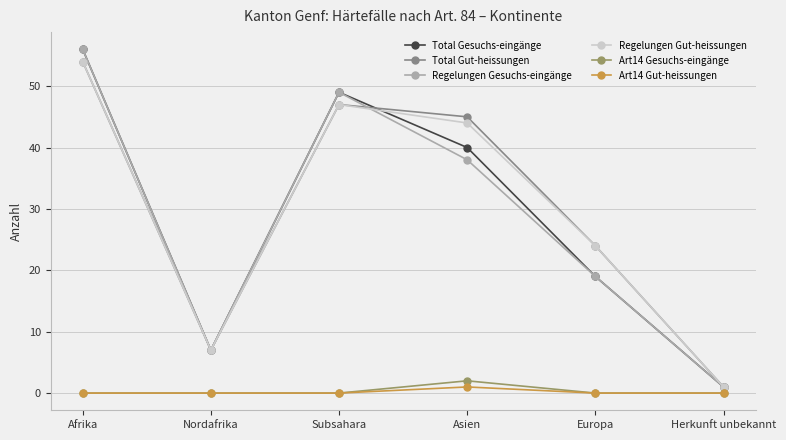

What is the maximum value for Regelungen Gut-heissungen?

54